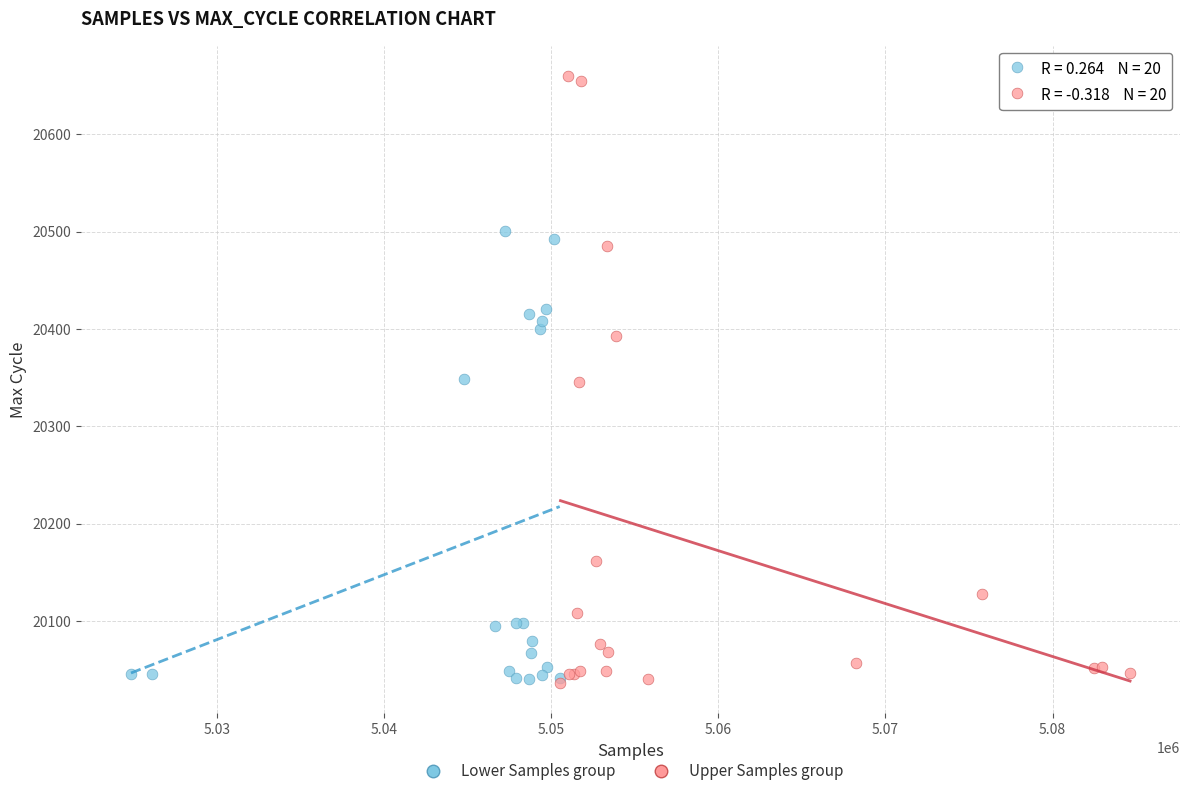

Which series has the widest spread of Y values?

Upper Samples group